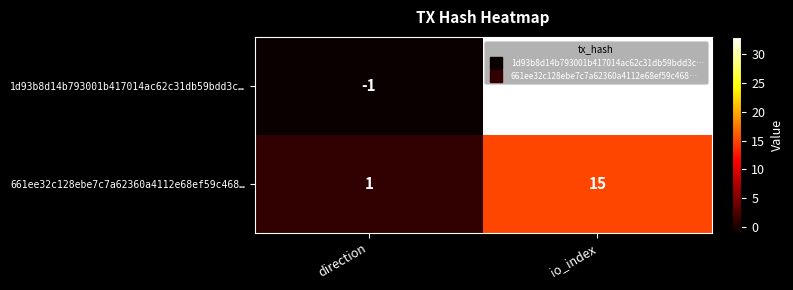

What is the greatest value displayed?

33